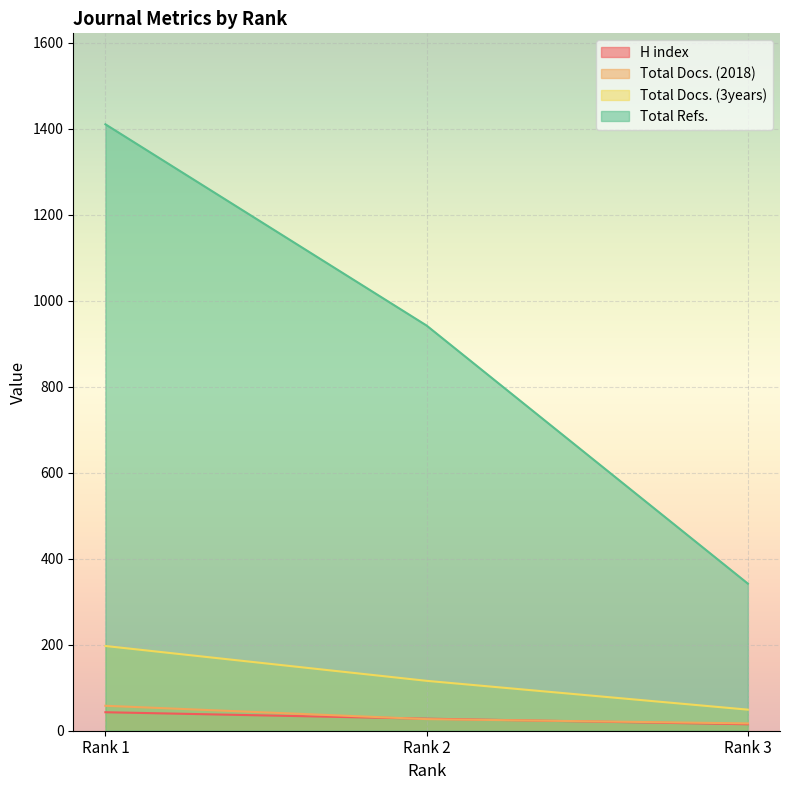

What is the value of the Total Docs. (2018) point at the 3rd from the left?

17